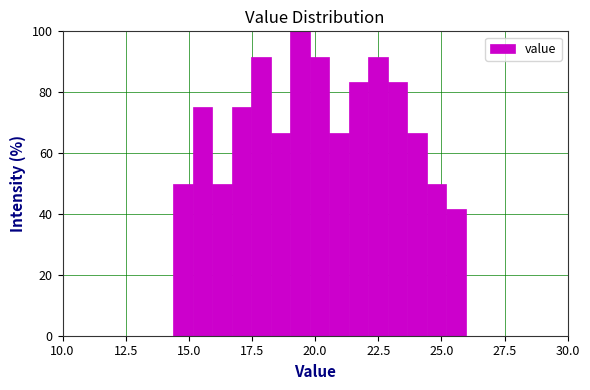

Around what value on the x-axis is the tallest bar? Give the approximate position of its centre, as read against the axis.

19.5